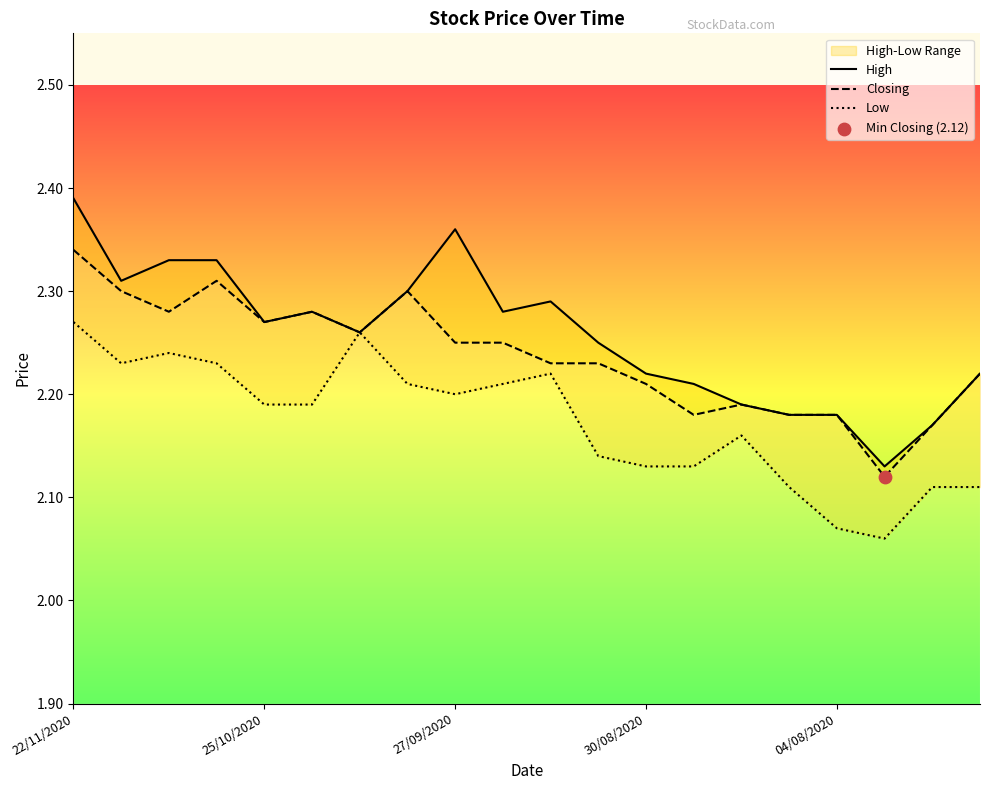

Which series has the largest total across all categories?

High